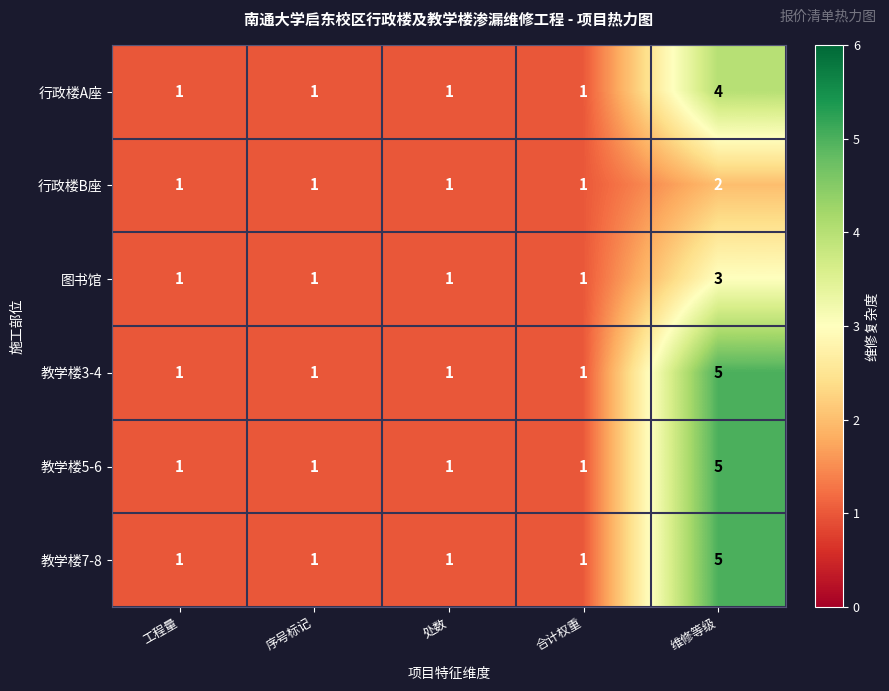

At which category is the sum across all series the highest?

维修等级